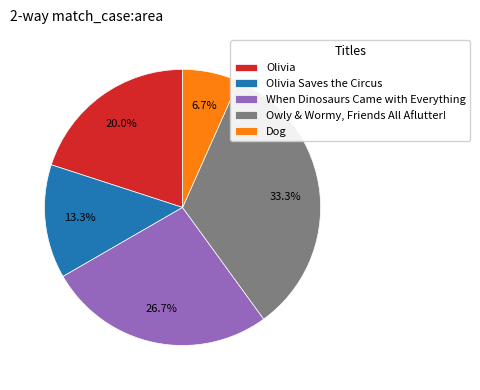

The Dog slice represents 7% of the pie. True or false?

True